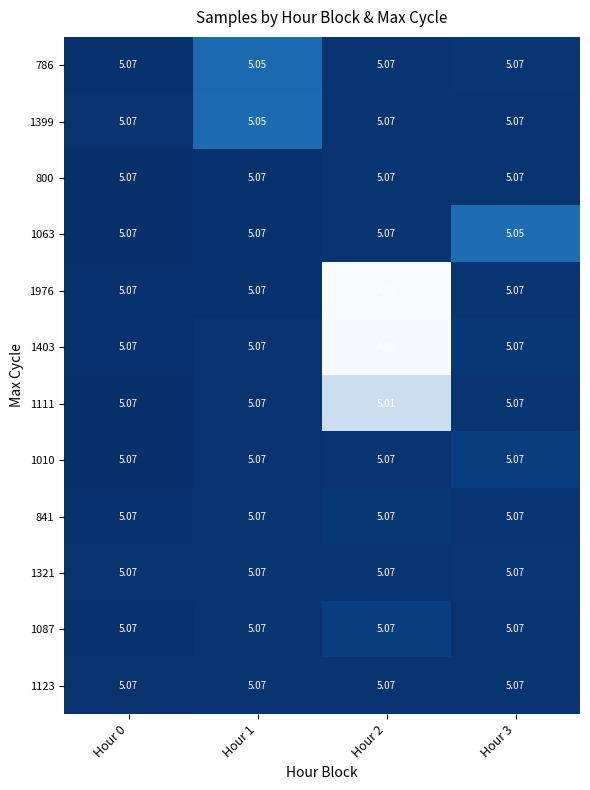

Is the value of 1123 at Hour 3 greater than the value of 1111 at Hour 2?

Yes